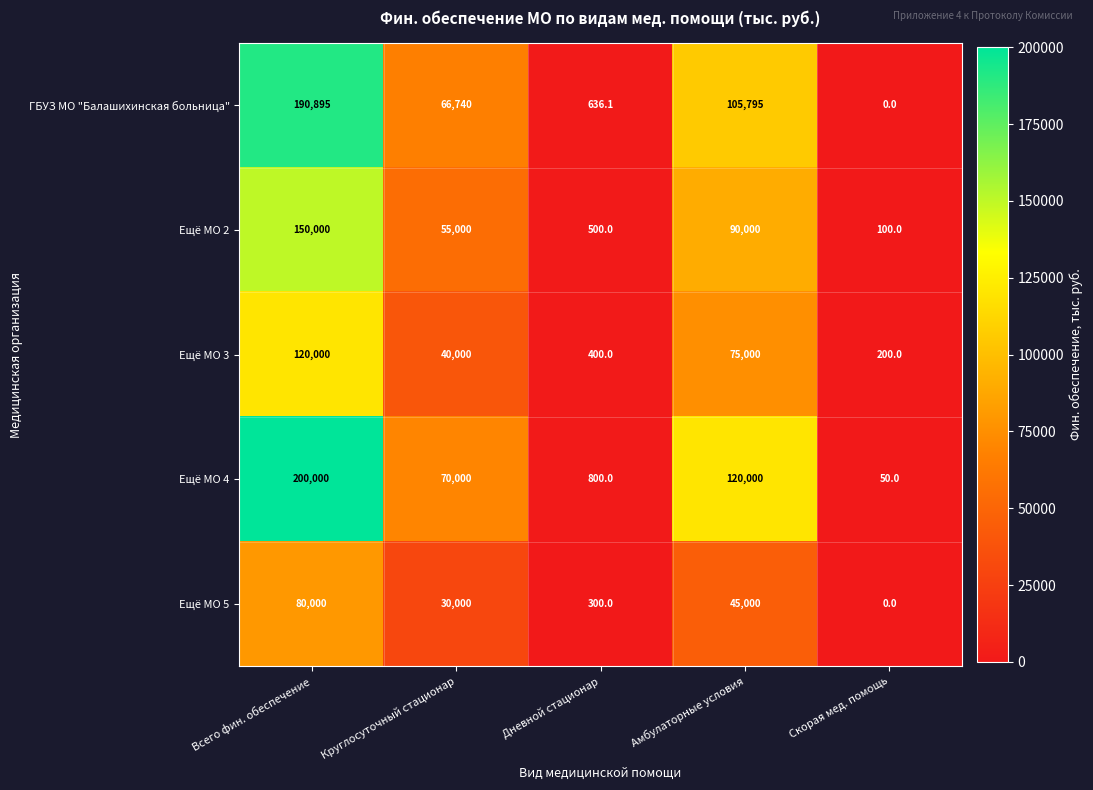

The Ещё МО 3 series shows 25468.6 at Амбулаторные условия. True or false?

False